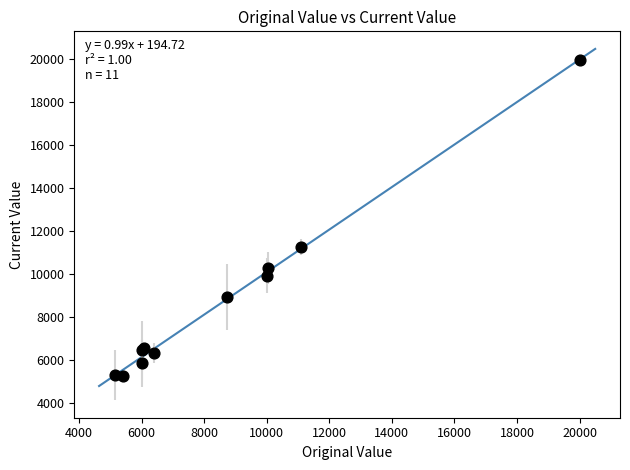

What Y value in the scatter plot is closest to 12605?

11253.9